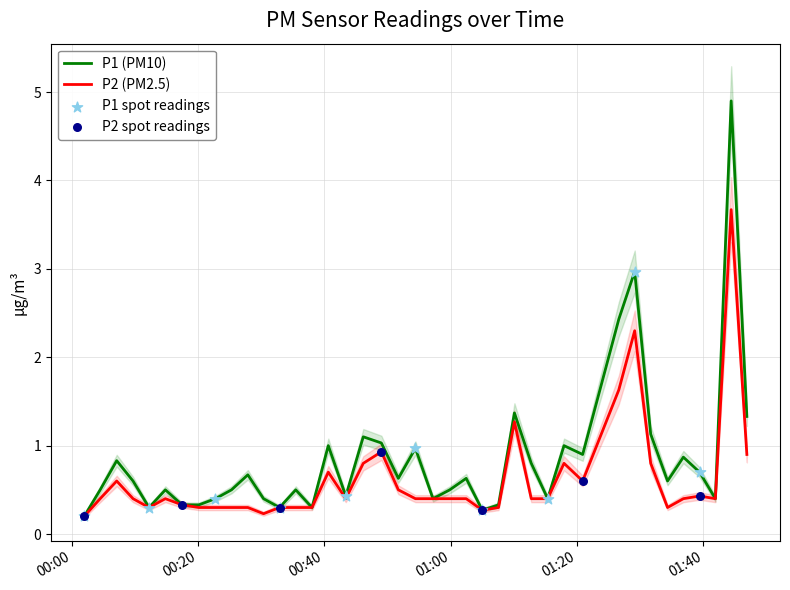

Which series has the largest total across all categories?

P1